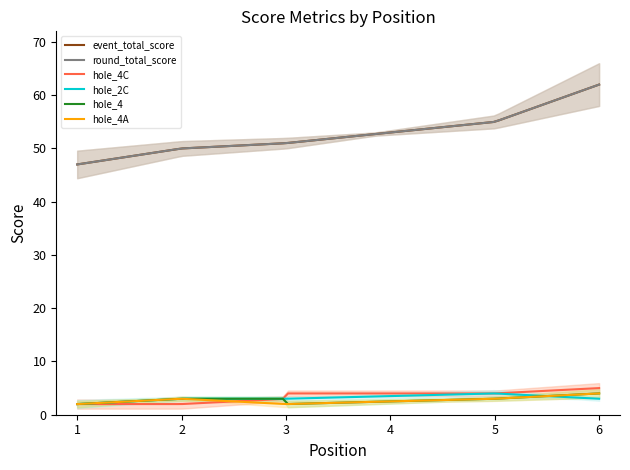

What is the value of the hole_4 point at the 2nd from the left?

3